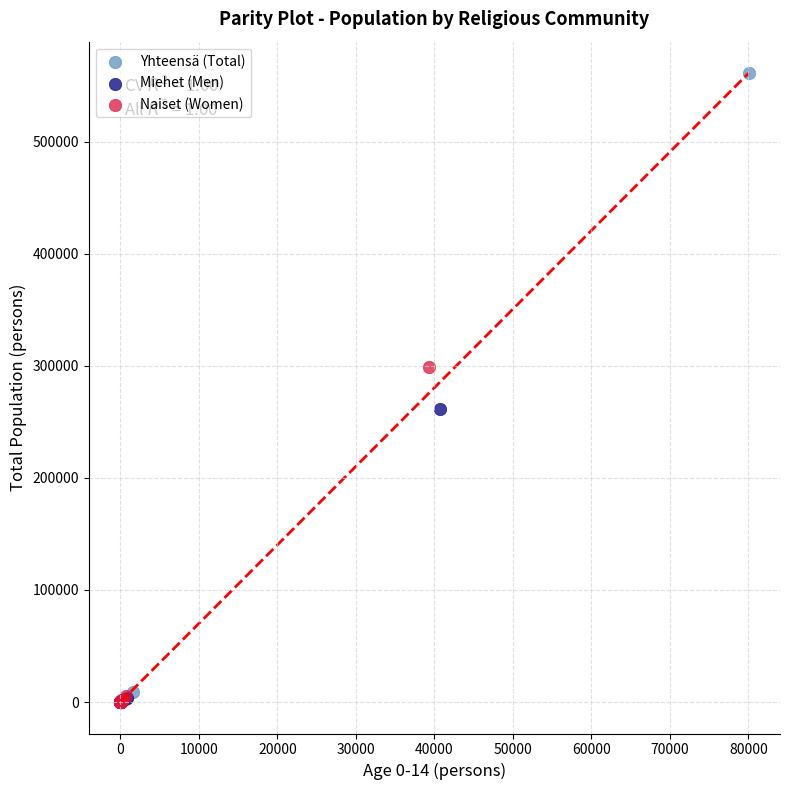

Which series has the widest spread of Y values?

Yhteensä (Total)